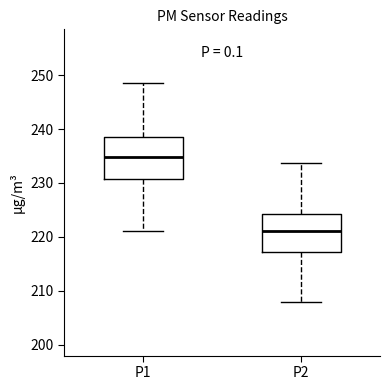

Which box's median line is the lowest?

P2